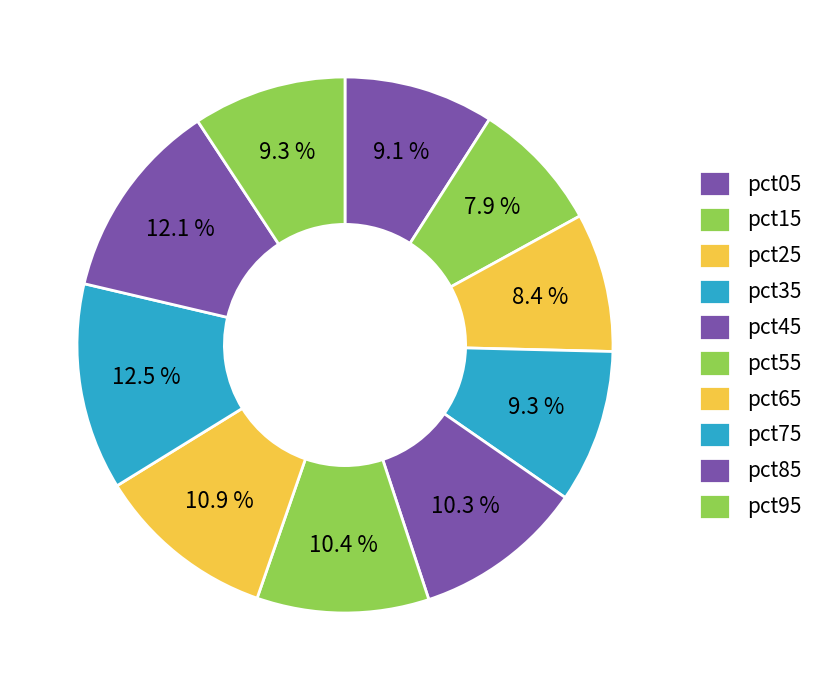

Is there any slice that represents more than half of the pie?

No